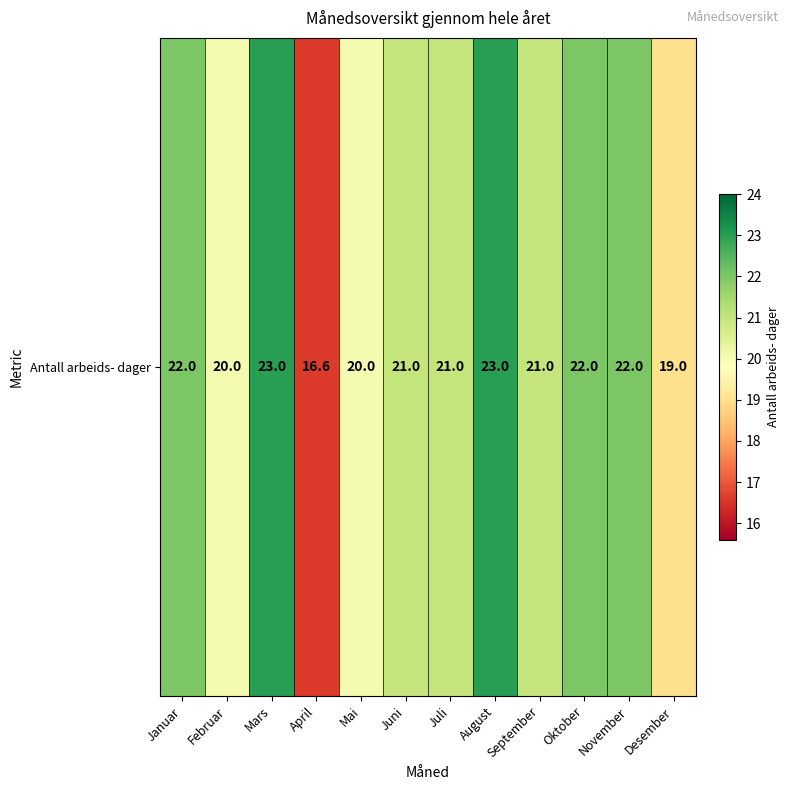

Reading left to right, list all the values displayed in this chart.

Januar=22.0	Februar=20.0	Mars=23.0	April=16.6	Mai=20.0	Juni=21.0	Juli=21.0	August=23.0	September=21.0	Oktober=22.0	November=22.0	Desember=19.0